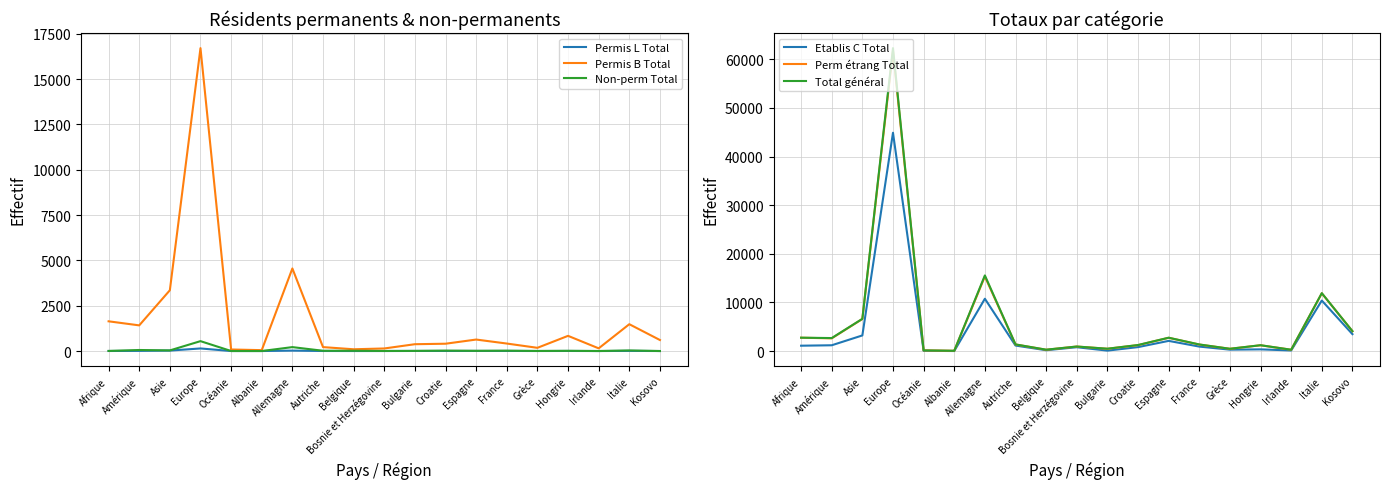

What is the label of the 2nd point from the left?

Amérique